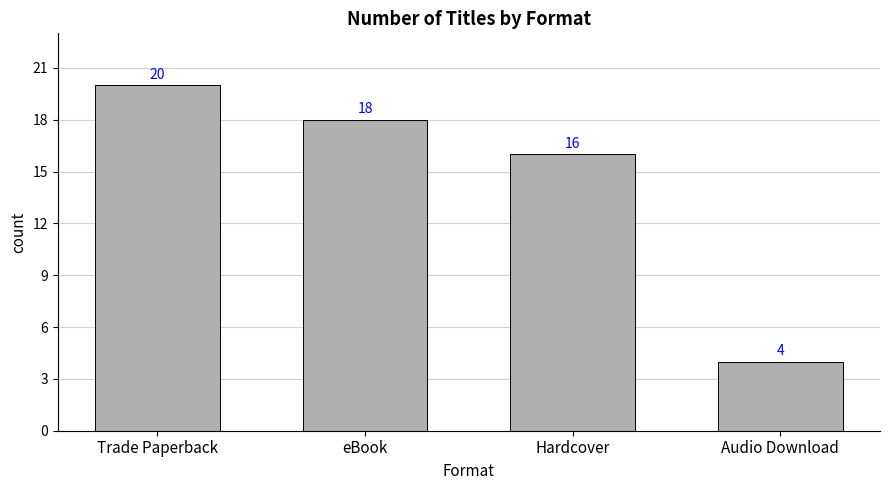

Which has a higher value, Hardcover or Audio Download?

Hardcover